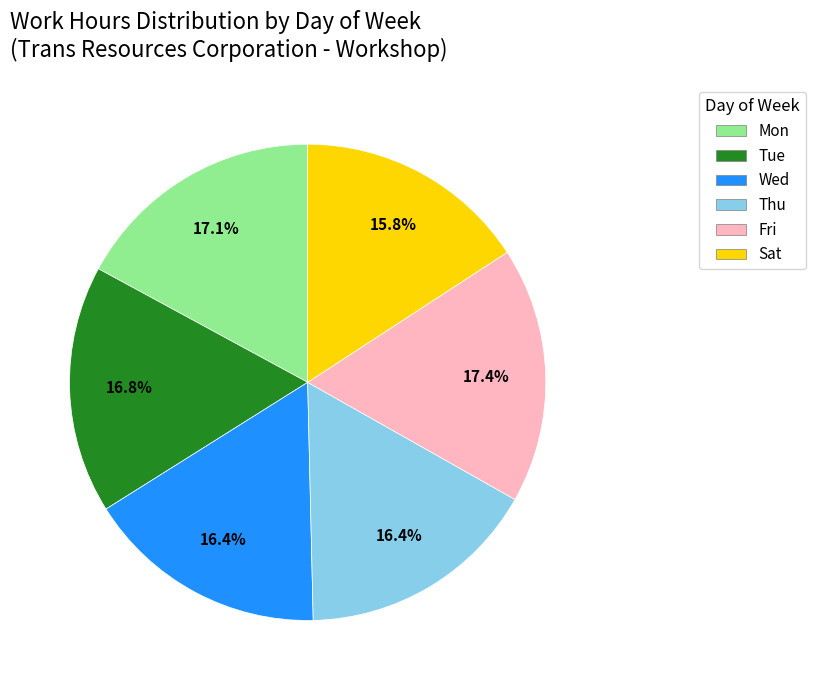

Is there a majority slice in this chart?

No